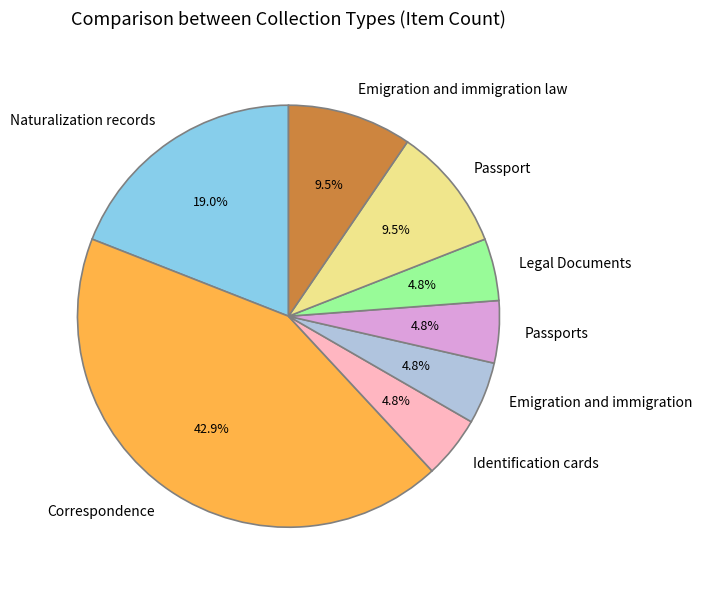

Is it true that Correspondence is 43% of the pie?

True